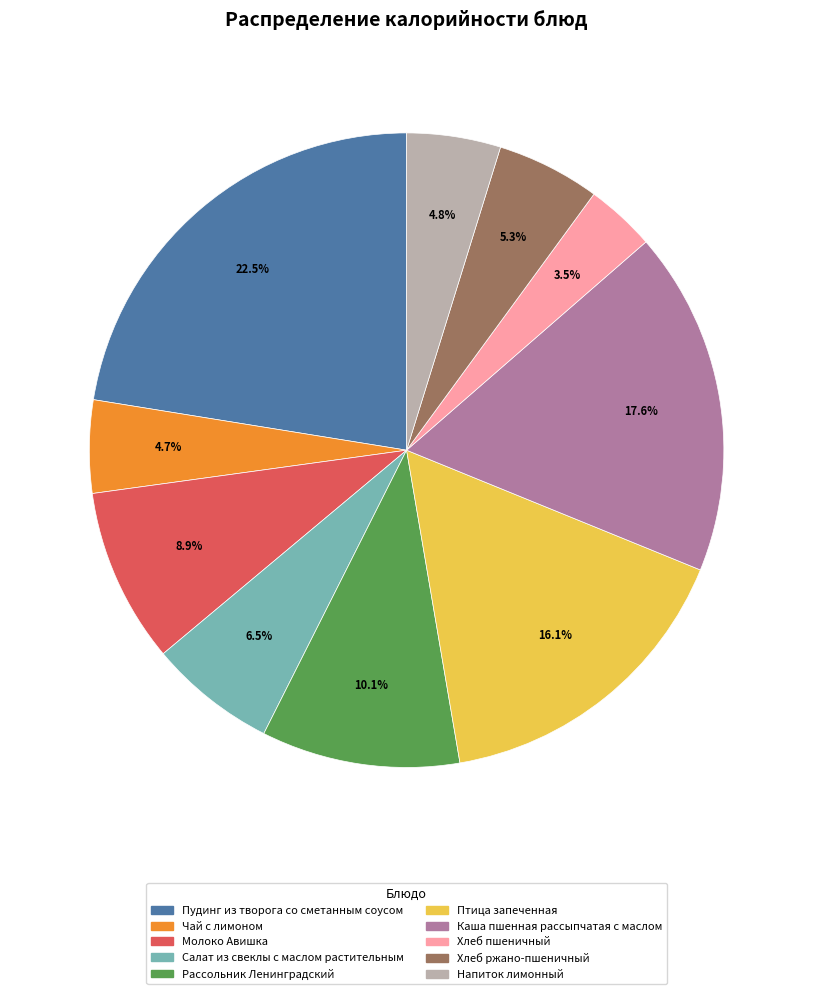

Is it true that Пудинг из творога со сметанным соусом is 30% of the pie?

False